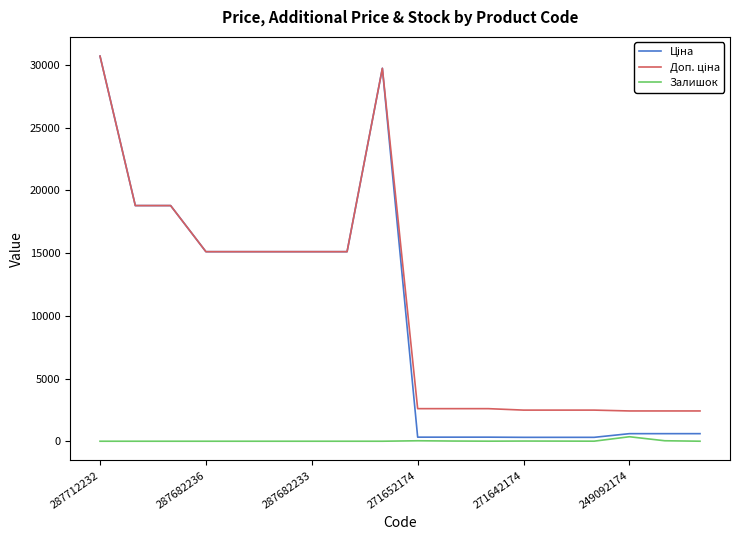

How many lines are shown in the chart?

3